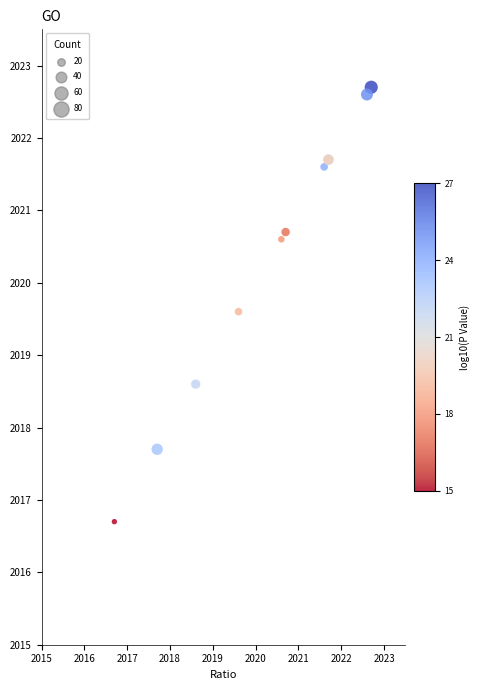

What Y value in the scatter plot is closest to 2019?

2018.6